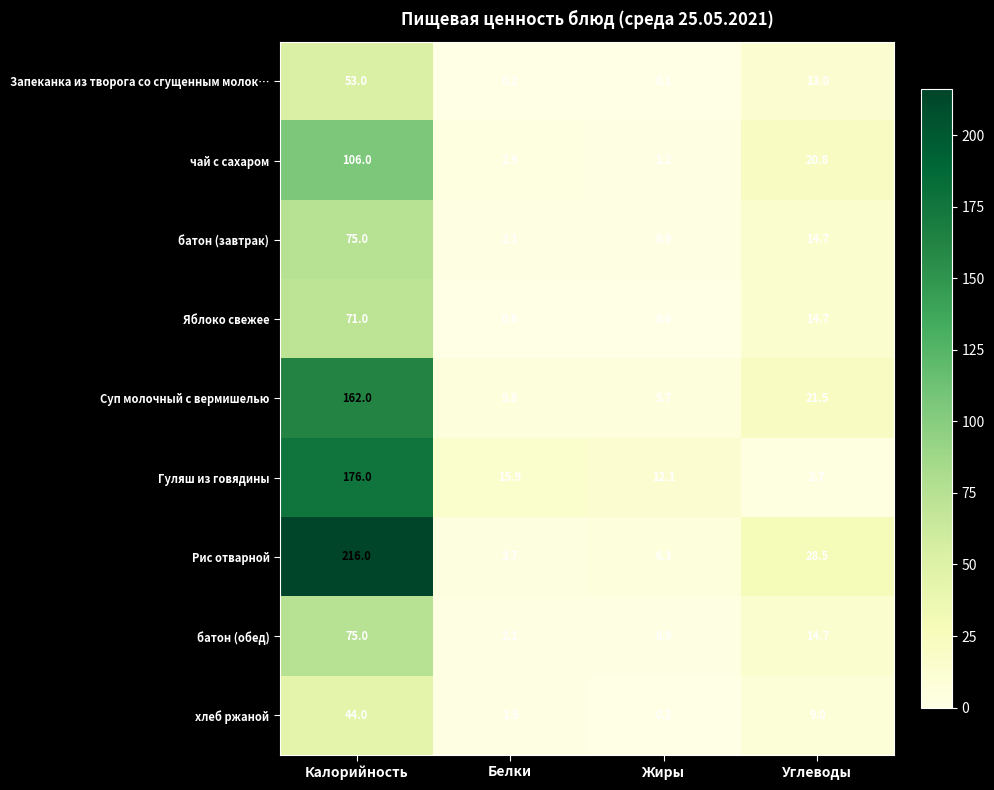

What is the minimum value shown in the chart?

0.1